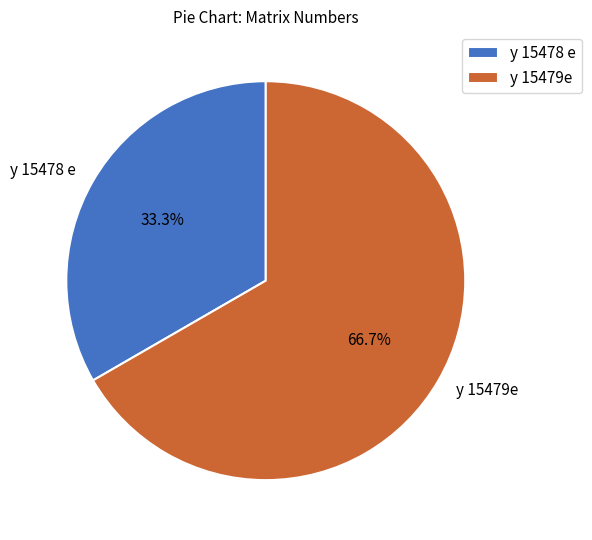

To the nearest percent, what is the combined percentage of y 15479e and y 15478 e?

100%